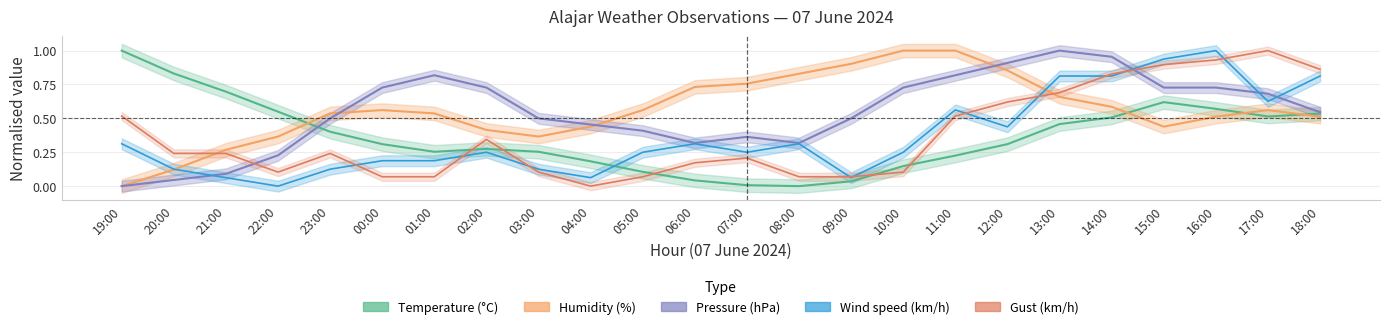

Reading left to right, transcribe all the data shown in this chart.

Temperature: 1.0	0.8	0.7	0.5	0.4	0.3	0.3	0.3	0.3	0.2	0.1	0.0	0.0	0.0	0.0	0.1	0.2	0.3	0.5	0.5	0.6	0.6	0.5	0.5
Humidity: 0.0	0.1	0.3	0.4	0.5	0.6	0.5	0.4	0.4	0.4	0.6	0.7	0.8	0.8	0.9	1.0	1.0	0.9	0.7	0.6	0.4	0.5	0.6	0.5
Pressure: 0.0	0.0	0.1	0.2	0.5	0.7	0.8	0.7	0.5	0.5	0.4	0.3	0.4	0.3	0.5	0.7	0.8	0.9	1.0	1.0	0.7	0.7	0.7	0.5
Wind speed: 0.3	0.1	0.1	0.0	0.1	0.2	0.2	0.2	0.1	0.1	0.2	0.3	0.2	0.3	0.1	0.2	0.6	0.4	0.8	0.8	0.9	1.0	0.6	0.8
Gust: 0.5	0.2	0.2	0.1	0.2	0.1	0.1	0.3	0.1	0.0	0.1	0.2	0.2	0.1	0.1	0.1	0.5	0.6	0.7	0.8	0.9	0.9	1.0	0.9